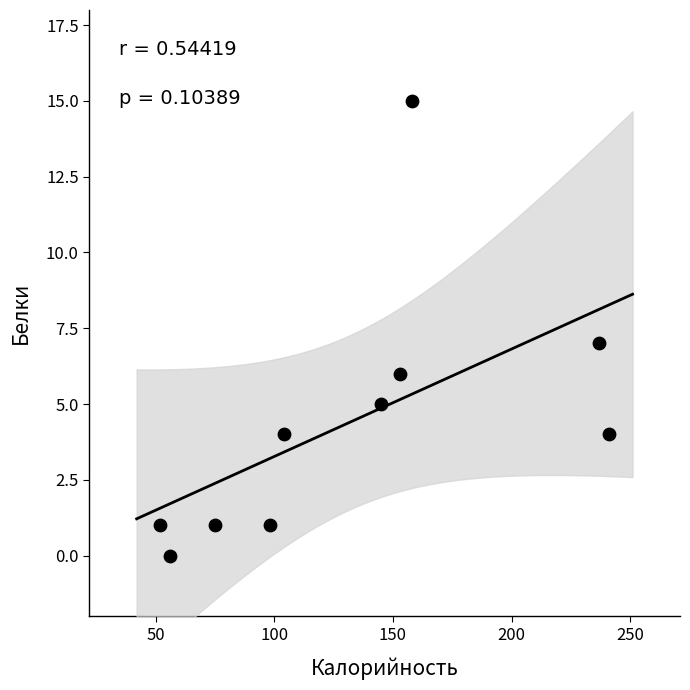

What is the average Y value?

4